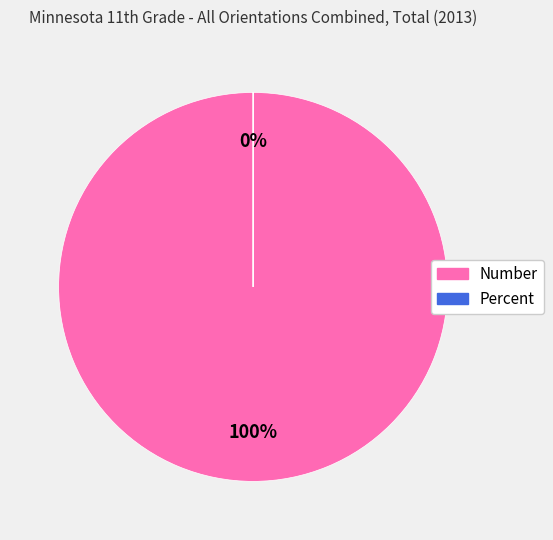

Which slice is the largest?

Number